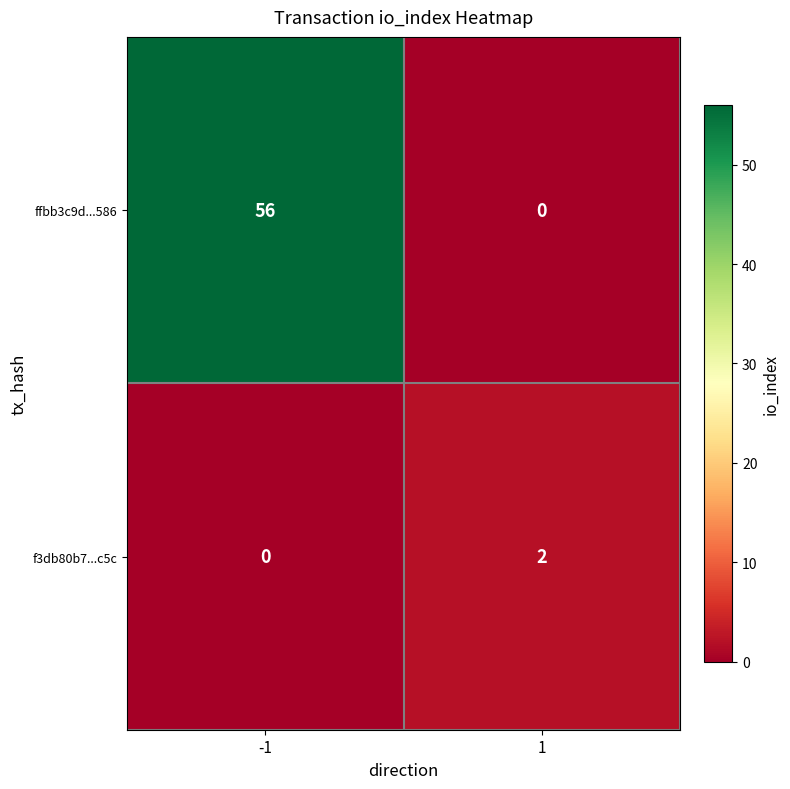

What is the total value across all series at -1?

56